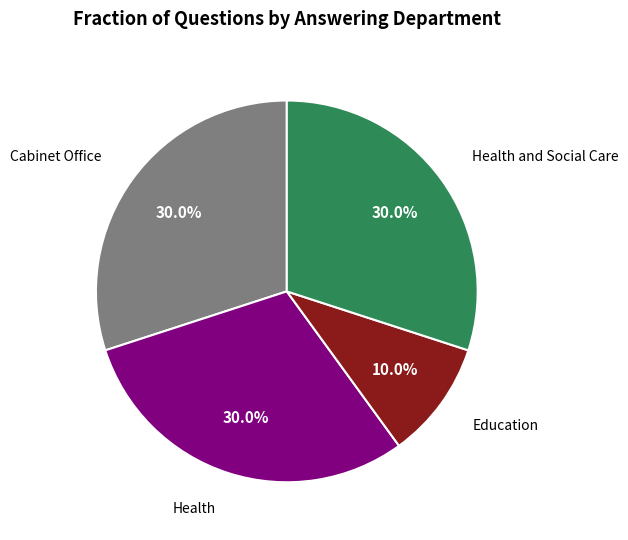

Is there any slice that represents more than half of the pie?

No